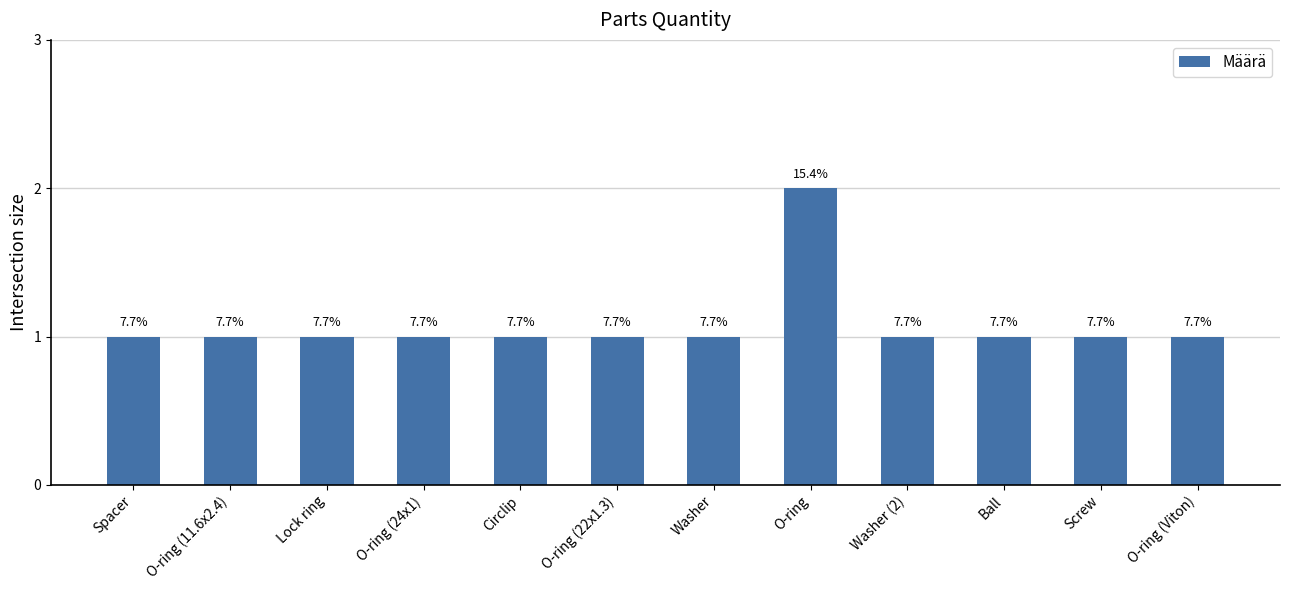

What is the ratio of the value at Lock ring to the value at O-ring (11.6x2.4)?

1.0